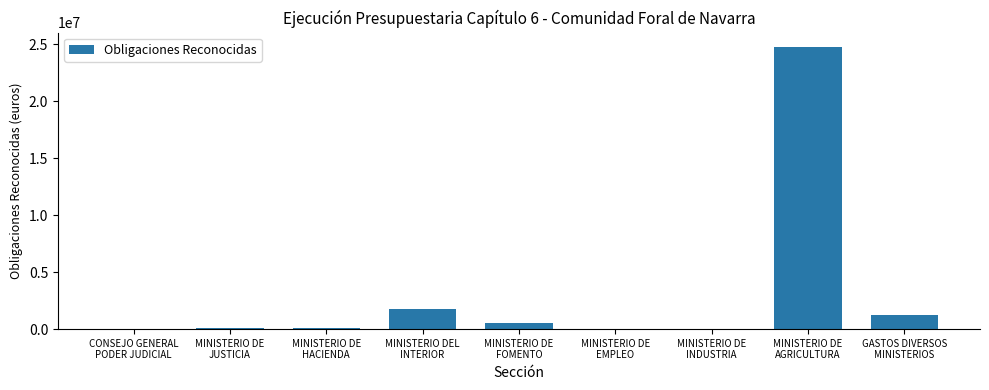

Is it true that the value at MINISTERIO DE
INDUSTRIA is 81.3?

True